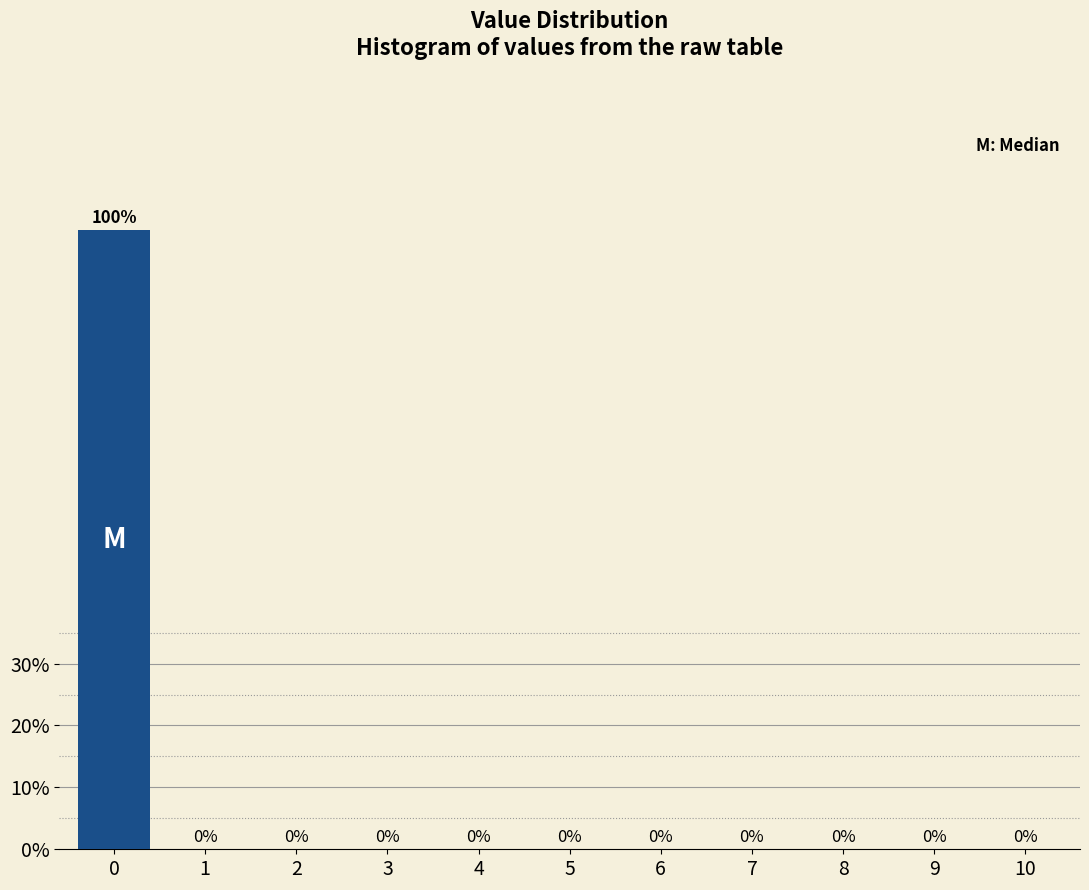

Reading left to right, list all the values displayed in this chart.

0=100	1=0	2=0	3=0	4=0	5=0	6=0	7=0	8=0	9=0	10=0